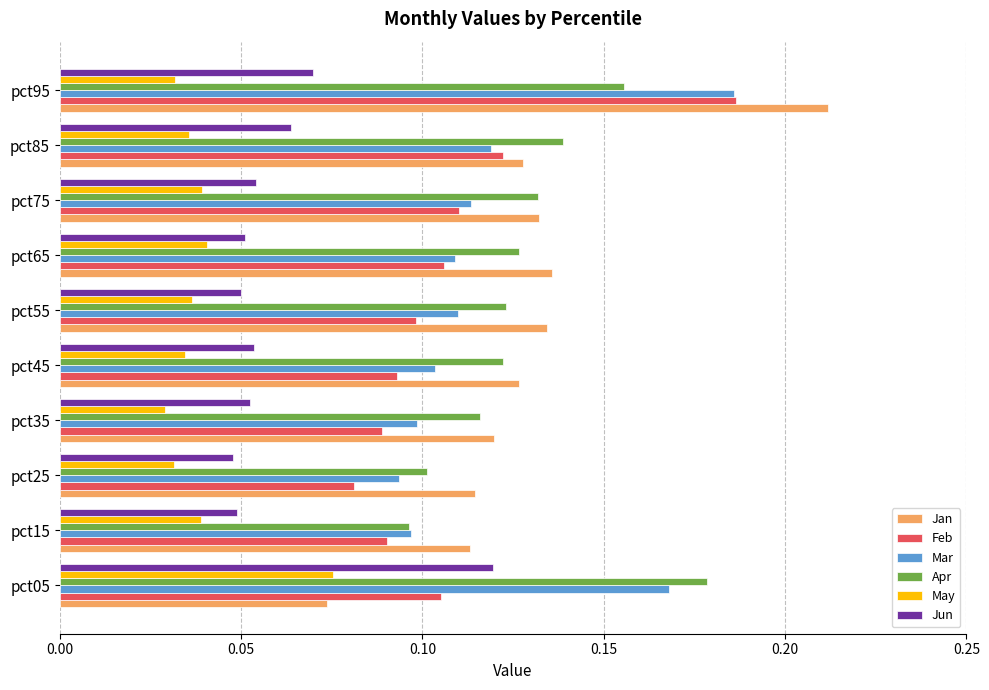

Is it true that Apr equals 0.1 at pct25?

True